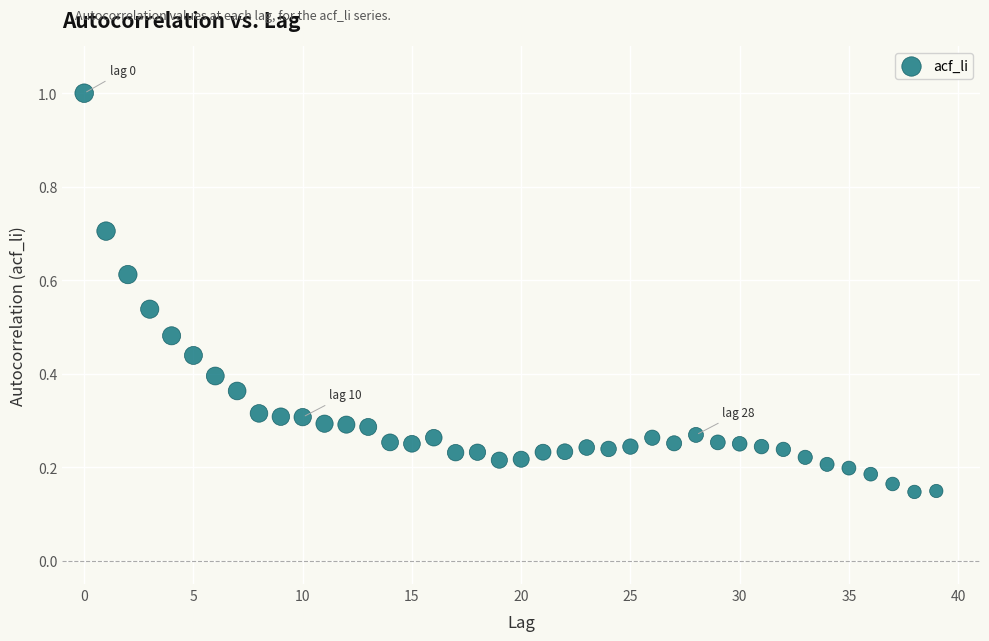

What is the range of Y values (max minus min)?

0.9